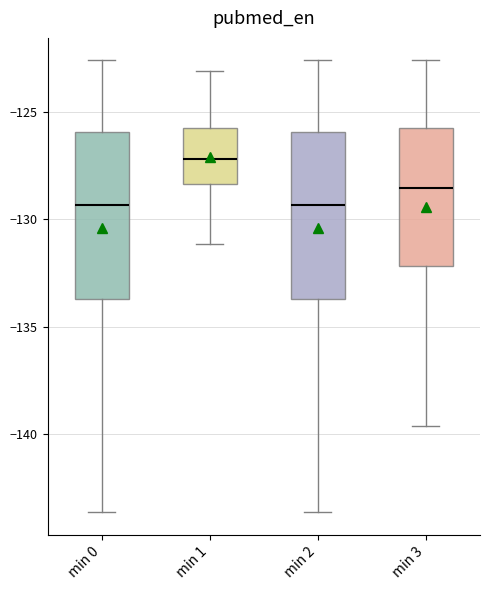

Reading left to right, read every box against the y-axis: the position of its median line, the range the box covers, and the ends of its whiskers. The values are not printed on the chart, so give them approximately, as read against the axis.

min 0: median -129.5, box -133.5 to -126.0, whiskers -143.5 to -122.5
min 1: median -127.0, box -128.5 to -126.0, whiskers -131.0 to -123.0
min 2: median -129.5, box -133.5 to -126.0, whiskers -143.5 to -122.5
min 3: median -128.5, box -132.0 to -125.5, whiskers -139.5 to -122.5